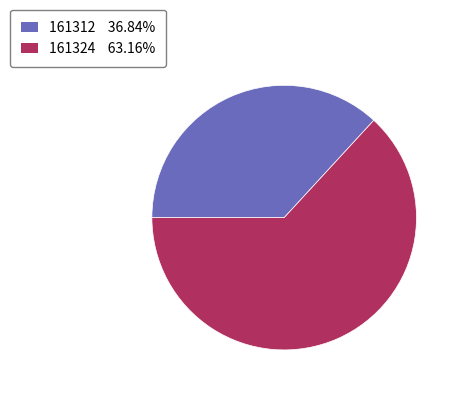

How many slices are in this pie chart?

2